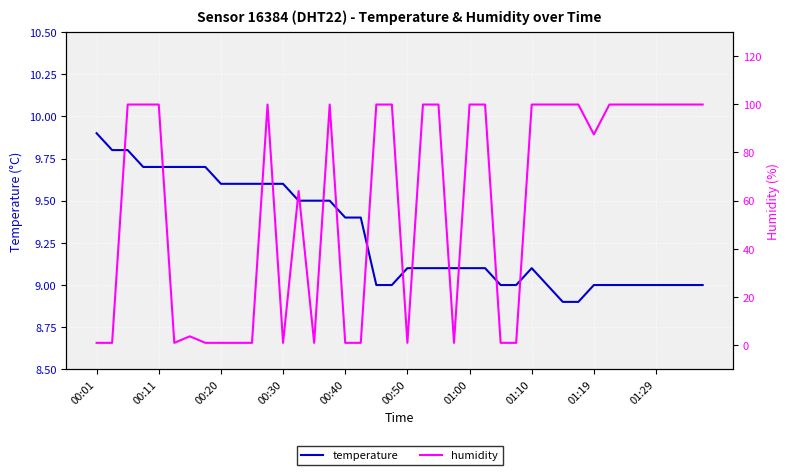

The value of temperature at 00:30 is 6.2. True or false?

False